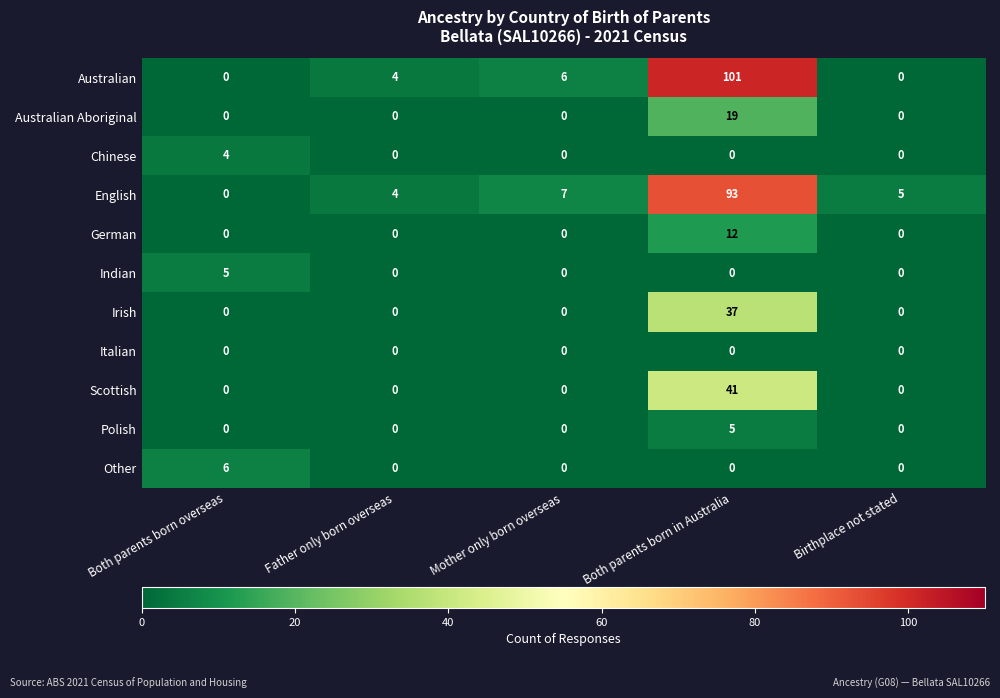

What is the total value across all series at Birthplace not stated?

5